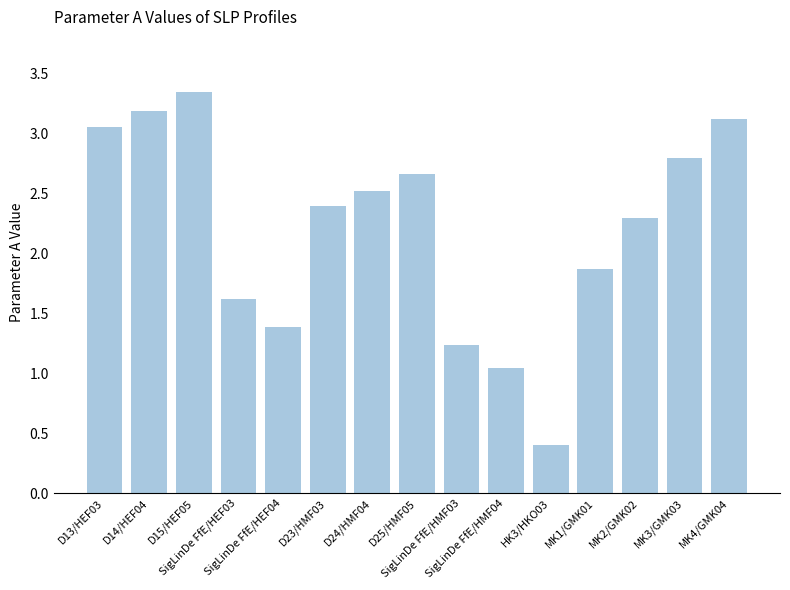

What is the value of the 7th bar from the left?

2.5